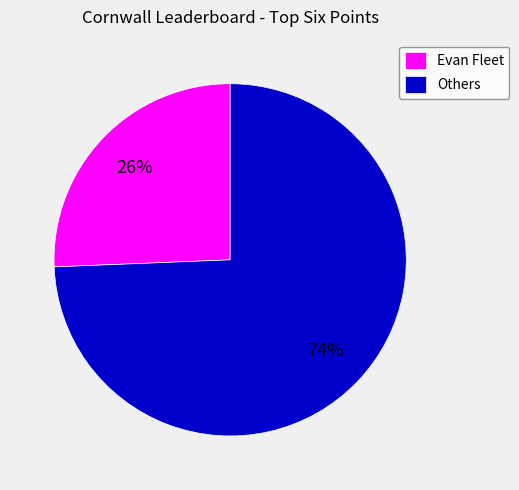

To the nearest percent, what percentage of the pie is Evan Fleet?

26%